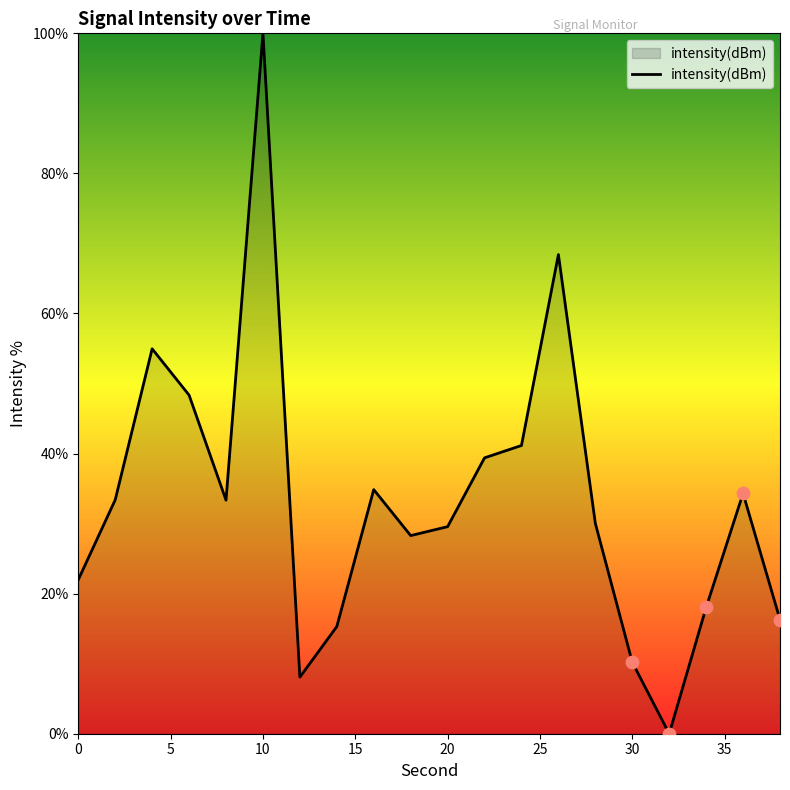

What is the greatest value displayed?

100.0